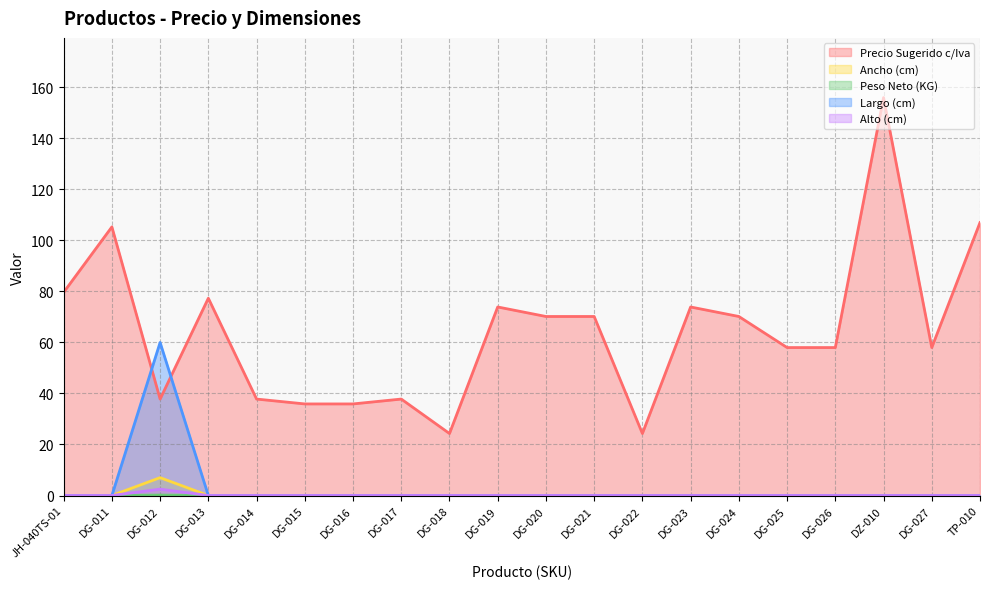

Which series changed the most between DG-012 and DG-015?

Largo (cm)